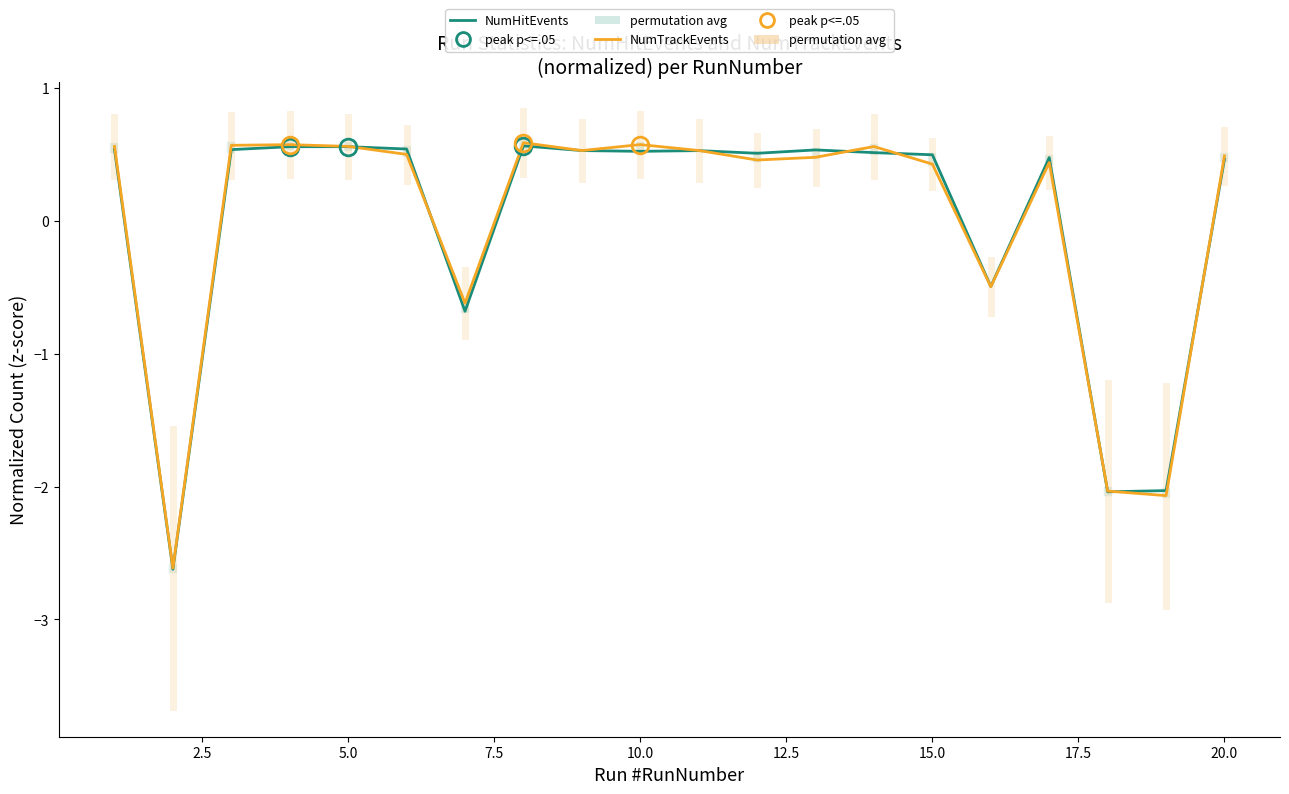

Does the chart display data point markers on the line(s)?

No